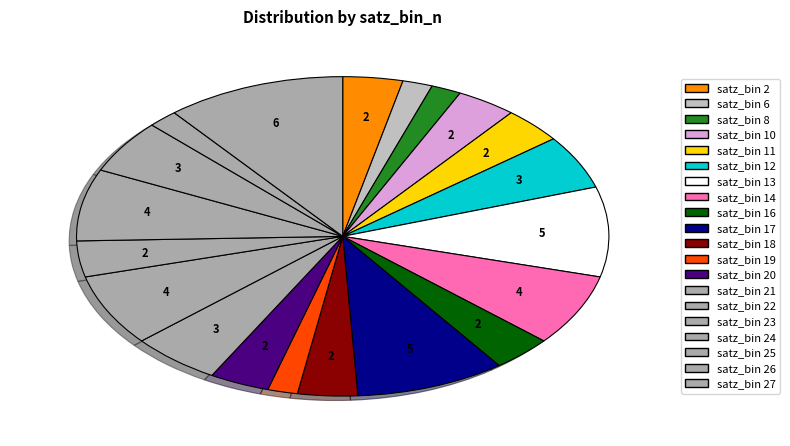

How many segments does this pie chart have?

20